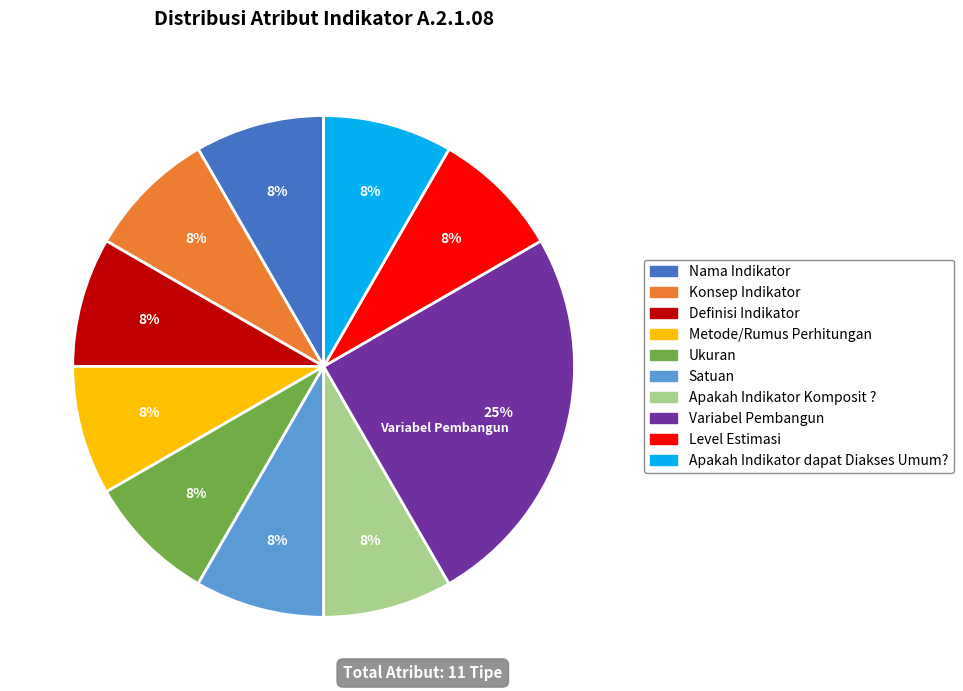

Count the number of slices in the pie.

10